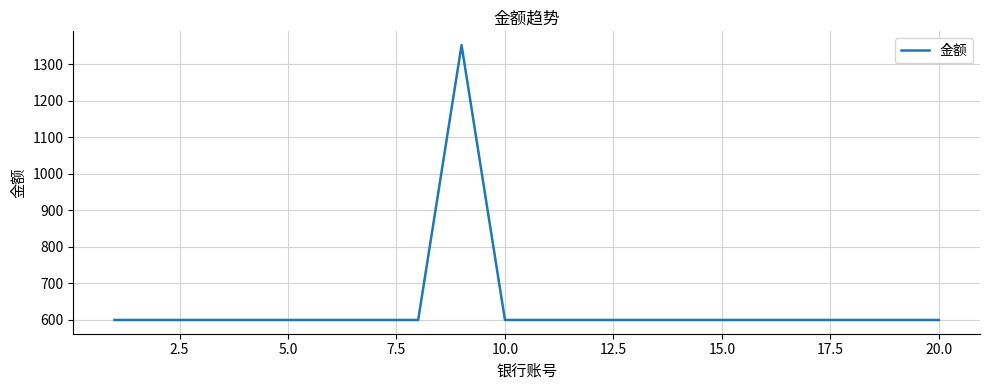

Is this an area chart (filled region under the line)?

No